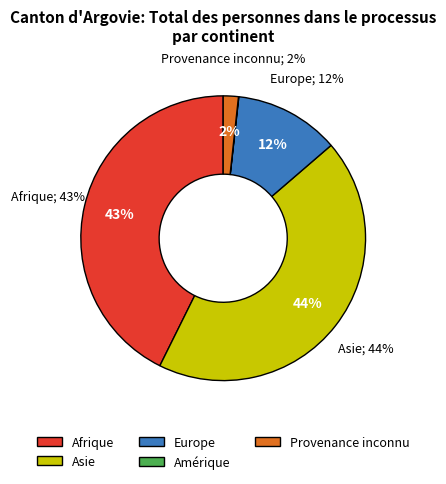

True or false: Amérique accounts for 13% of the total.

False